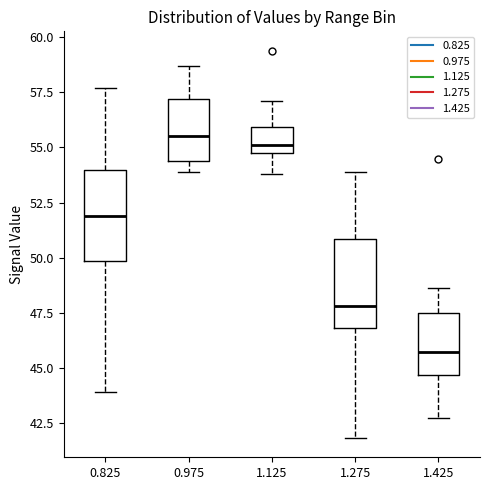

Reading left to right, transcribe this box plot: for each box, give where its median line is, the range the box spans, and where its two whiskers end, as read against the y-axis. The values are not printed on the chart, so give them approximately, as read against the axis.

0.825: median 52.0, box 50.0 to 54.0, whiskers 44.0 to 57.5
0.975: median 55.5, box 54.5 to 57.0, whiskers 54.0 to 58.5
1.125: median 55.0 (just above the box's lower edge), box 55.0 to 56.0, whiskers 54.0 to 57.0
1.275: median 48.0, box 47.0 to 51.0, whiskers 42.0 to 54.0
1.425: median 45.5, box 44.5 to 47.5, whiskers 42.5 to 48.5